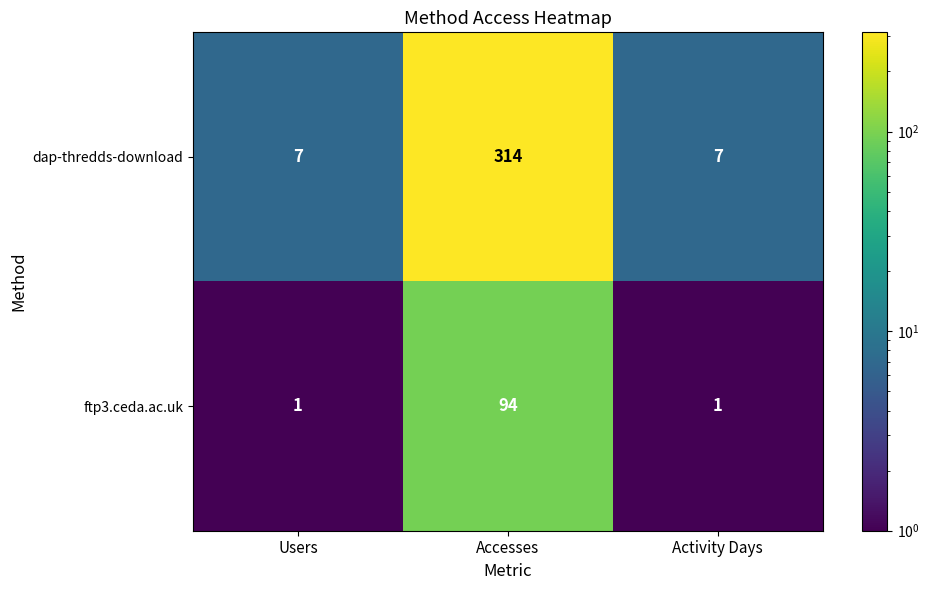

The value of dap-thredds-download at Users is 3. True or false?

False